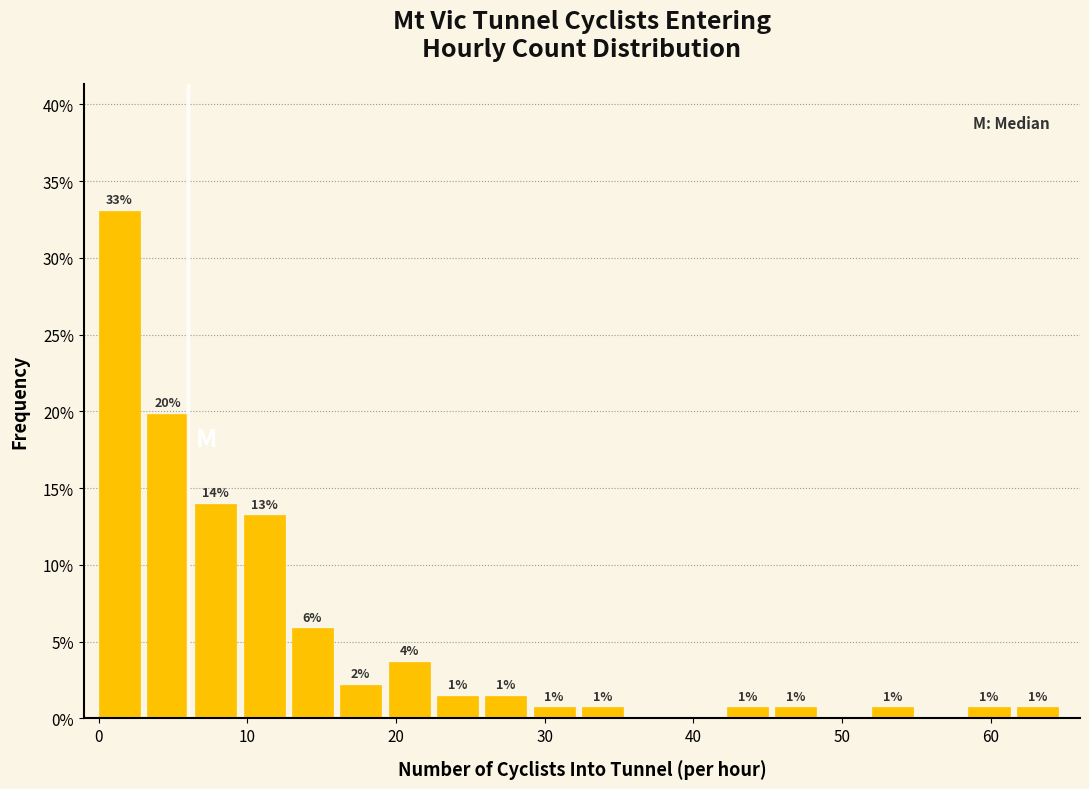

Read against the x-axis, roughly where is the centre of the tallest bar?

1